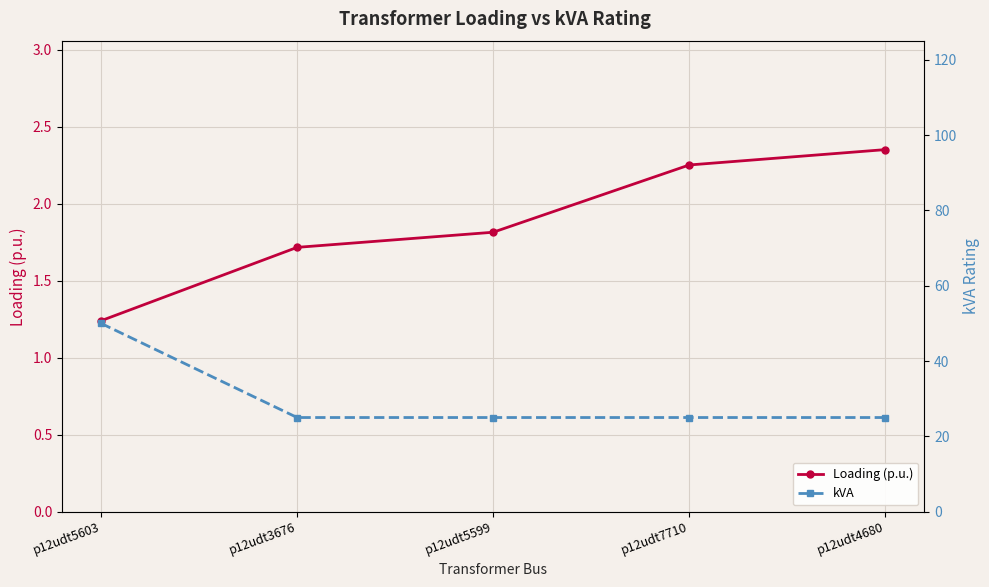

Is this an area chart (filled region under the line)?

No